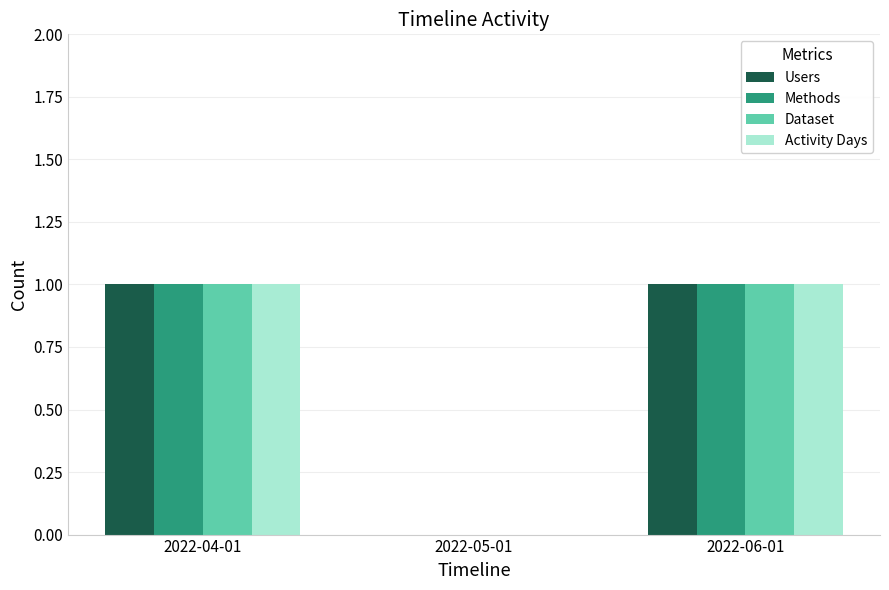

Is it true that Users equals 0 at 2022-05-01?

True